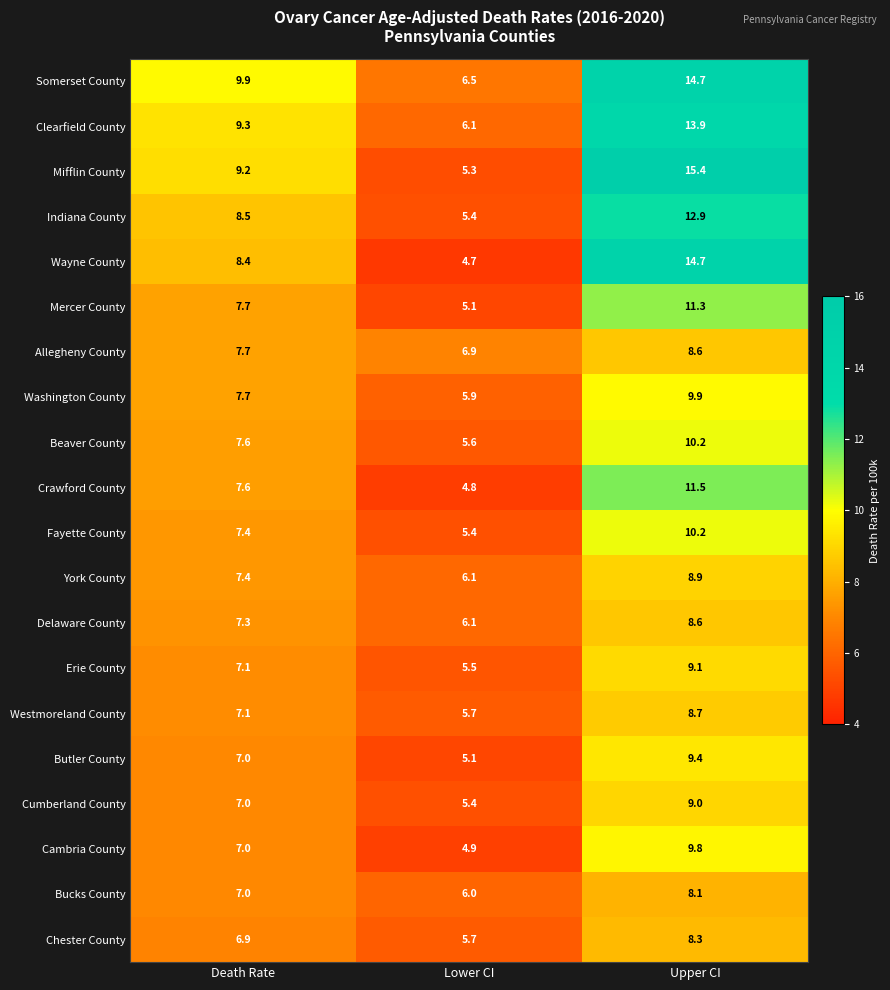

Which label corresponds to the largest value in the chart?

Upper CI